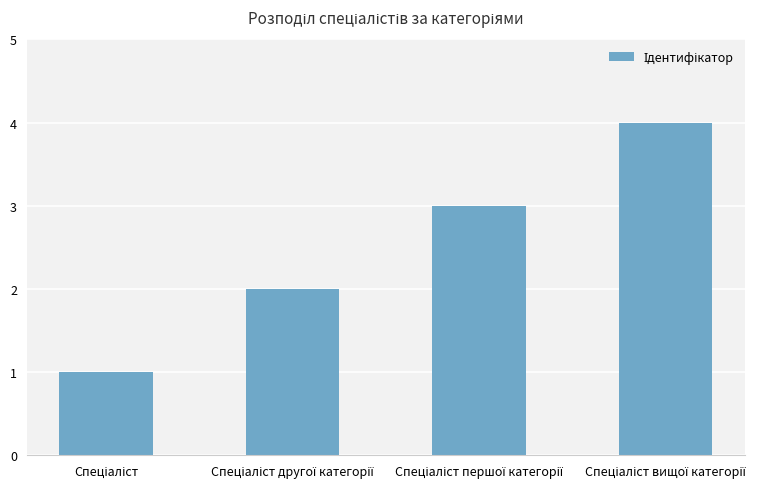

Reading right to left, transcribe all the data shown in this chart.

4	3	2	1